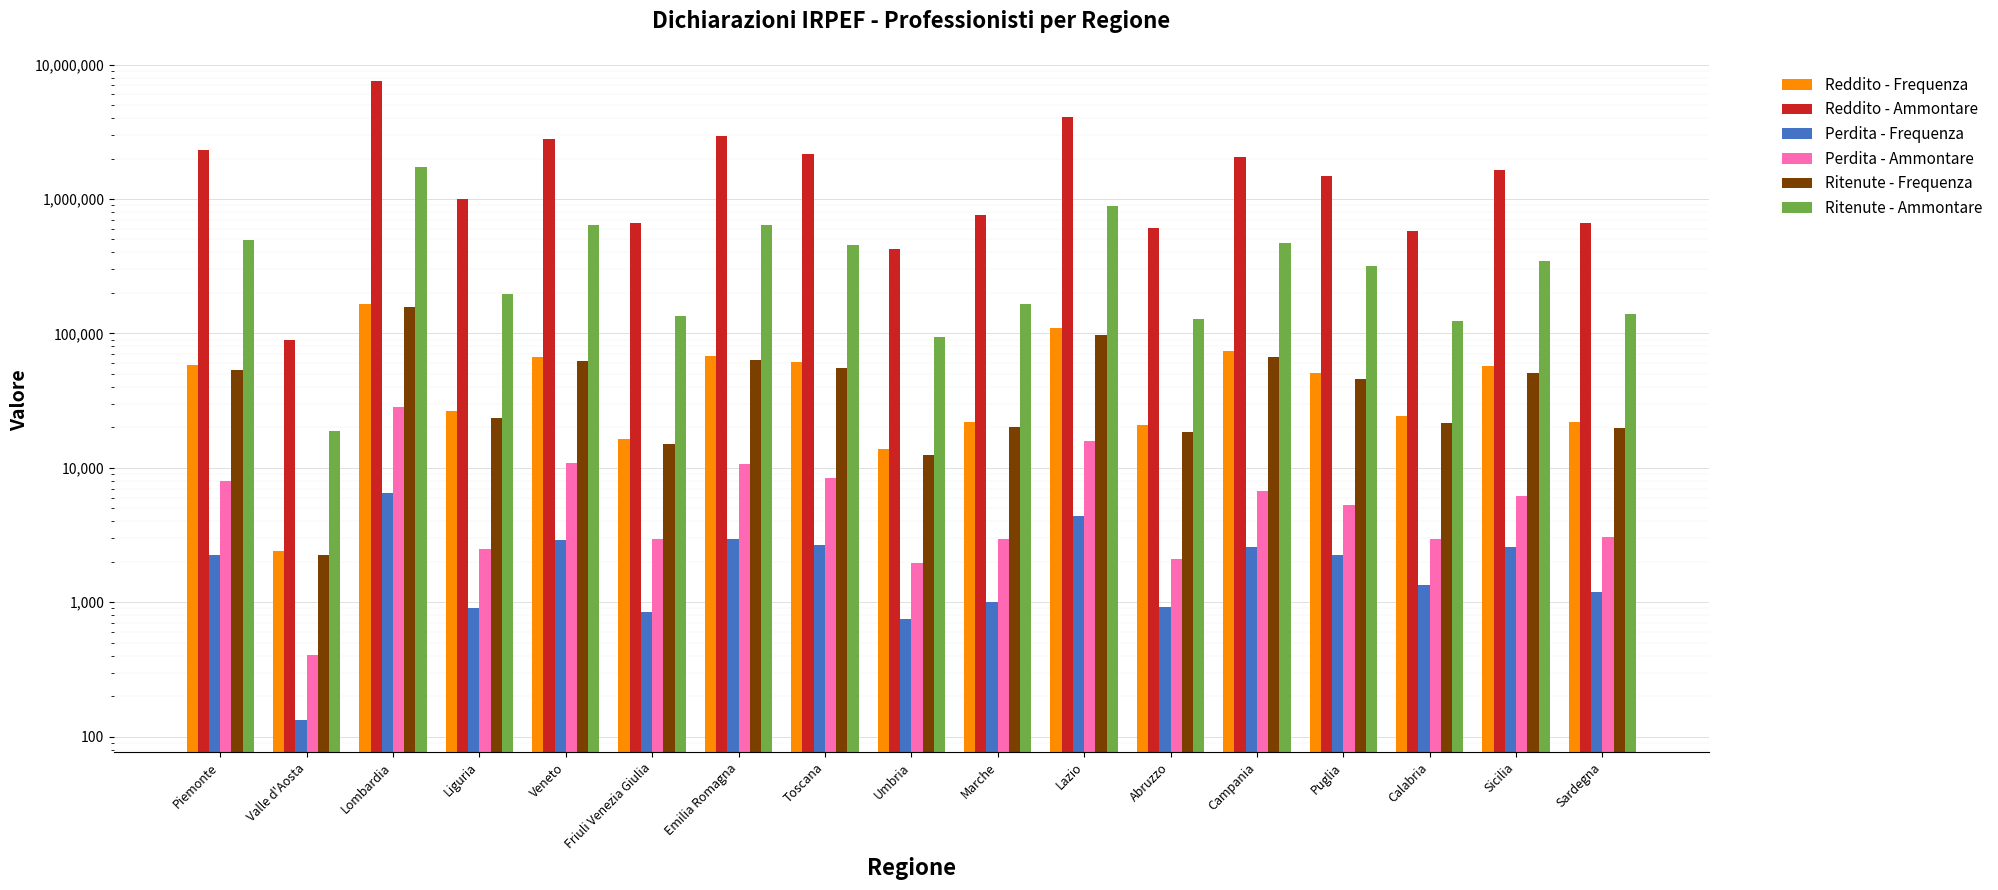

Reading right to left, extract all data points from this chart.

Reddito - Frequenza: Sardegna=21886	Sicilia=56863	Calabria=24137	Puglia=50516	Campania=73802	Abruzzo=20718	Lazio=108935	Marche=21978	Umbria=13691	Toscana=61522	Emilia Romagna=68048	Friuli Venezia Giulia=16409	Veneto=66645	Liguria=26365	Lombardia=165696	Valle d'Aosta=2400	Piemonte=58230
Reddito - Ammontare: Sardegna=659401	Sicilia=1633660	Calabria=578180	Puglia=1471949	Campania=2067965	Abruzzo=609600	Lazio=4053790	Marche=758769	Umbria=427571	Toscana=2174008	Emilia Romagna=2917526	Friuli Venezia Giulia=657697	Veneto=2783043	Liguria=996432	Lombardia=7569974	Valle d'Aosta=89038	Piemonte=2315398
Perdita - Frequenza: Sardegna=1202	Sicilia=2568	Calabria=1355	Puglia=2248	Campania=2562	Abruzzo=929	Lazio=4350	Marche=997	Umbria=747	Toscana=2661	Emilia Romagna=2965	Friuli Venezia Giulia=847	Veneto=2884	Liguria=909	Lombardia=6484	Valle d'Aosta=133	Piemonte=2246
Perdita - Ammontare: Sardegna=3052	Sicilia=6193	Calabria=2962	Puglia=5268	Campania=6675	Abruzzo=2108	Lazio=15873	Marche=2943	Umbria=1967	Toscana=8409	Emilia Romagna=10719	Friuli Venezia Giulia=2943	Veneto=10936	Liguria=2477	Lombardia=28169	Valle d'Aosta=403	Piemonte=8001
Ritenute - Frequenza: Sardegna=19709	Sicilia=50732	Calabria=21624	Puglia=45734	Campania=66642	Abruzzo=18439	Lazio=97897	Marche=20099	Umbria=12441	Toscana=55602	Emilia Romagna=63520	Friuli Venezia Giulia=15098	Veneto=62267	Liguria=23344	Lombardia=155988	Valle d'Aosta=2232	Piemonte=53000
Ritenute - Ammontare: Sardegna=138619	Sicilia=346502	Calabria=124059	Puglia=317785	Campania=473946	Abruzzo=128430	Lazio=893167	Marche=164653	Umbria=94098	Toscana=455323	Emilia Romagna=639392	Friuli Venezia Giulia=135767	Veneto=637500	Liguria=196702	Lombardia=1731271	Valle d'Aosta=18715	Piemonte=493021